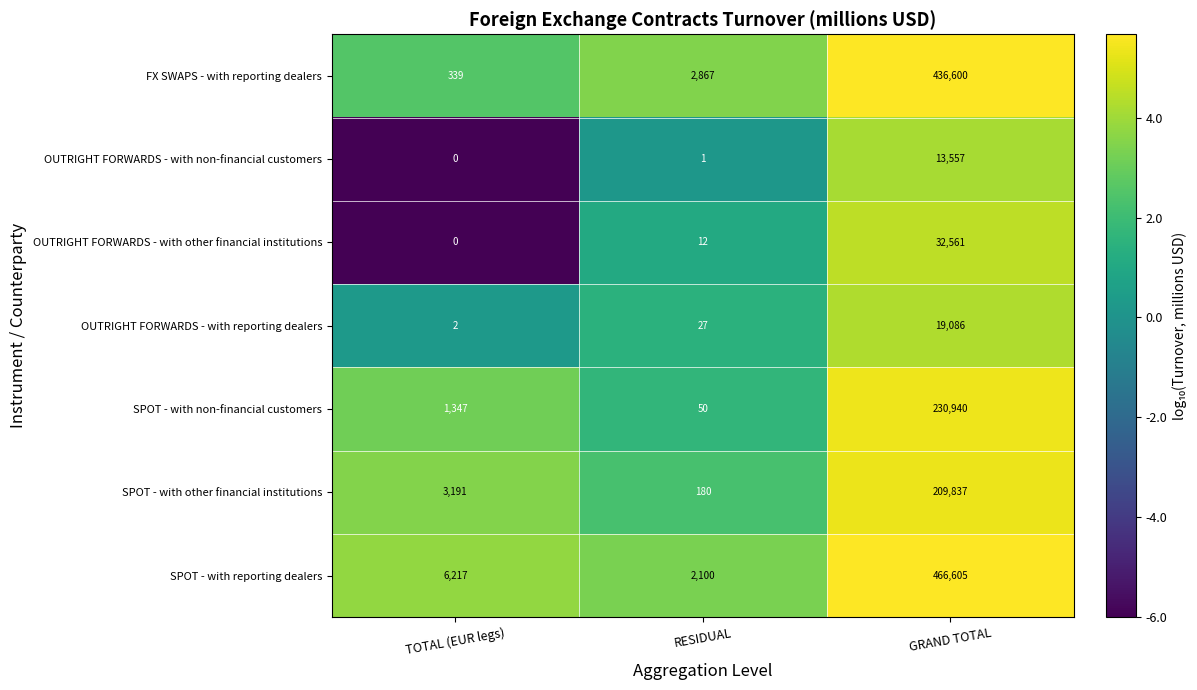

What is the sum of all OUTRIGHT FORWARDS - with non-financial customers values?

13558